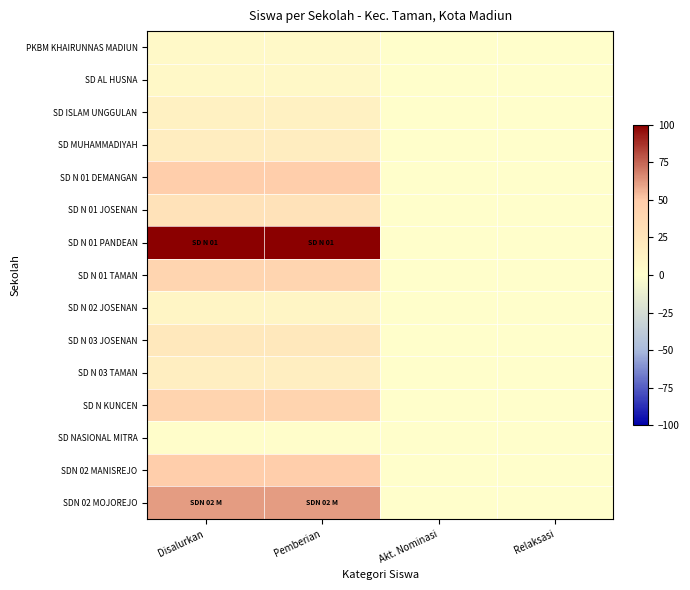

Rank the series by their maximum value, from highest to lowest.

SD N 01 PANDEAN, SDN 02 MOJOREJO, SD N 01 DEMANGAN, SDN 02 MANISREJO, SD N KUNCEN, SD N 01 TAMAN, SD N 01 JOSENAN, SD N 03 JOSENAN, SD MUHAMMADIYAH, SD N 03 TAMAN, SD ISLAM UNGGULAN, SD N 02 JOSENAN, SD AL HUSNA, PKBM KHAIRUNNAS MADIUN, SD NASIONAL MITRA